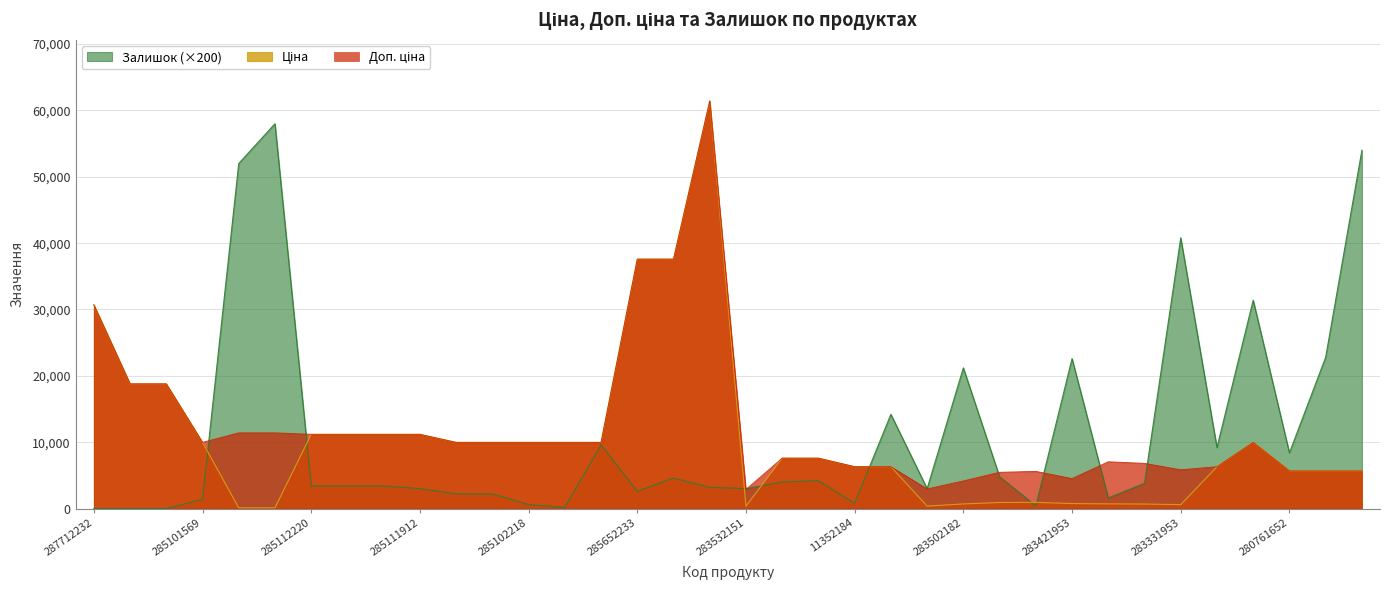

What is the difference between the highest and lowest values at 283361953?

6128.8